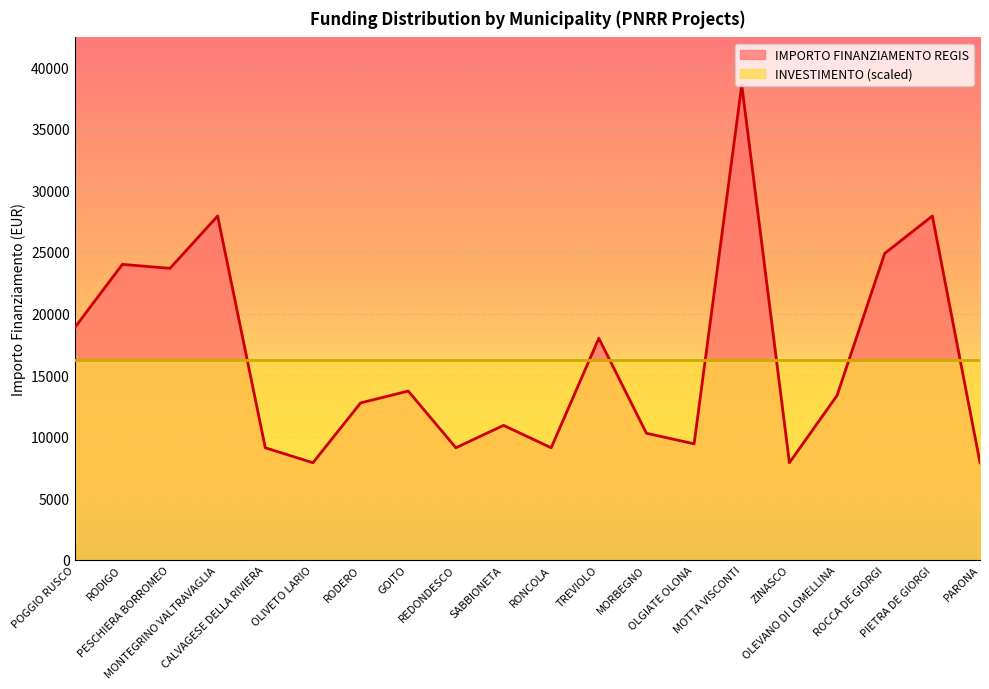

Rank the categories by value from lowest to highest.

OLIVETO LARIO, ZINASCO, PARONA, CALVAGESE DELLA RIVIERA, REDONDESCO, RONCOLA, OLGIATE OLONA, MORBEGNO, SABBIONETA, RODERO, OLEVANO DI LOMELLINA, GOITO, TREVIOLO, POGGIO RUSCO, PESCHIERA BORROMEO, RODIGO, ROCCA DE GIORGI, MONTEGRINO VALTRAVAGLIA, PIETRA DE GIORGI, MOTTA VISCONTI